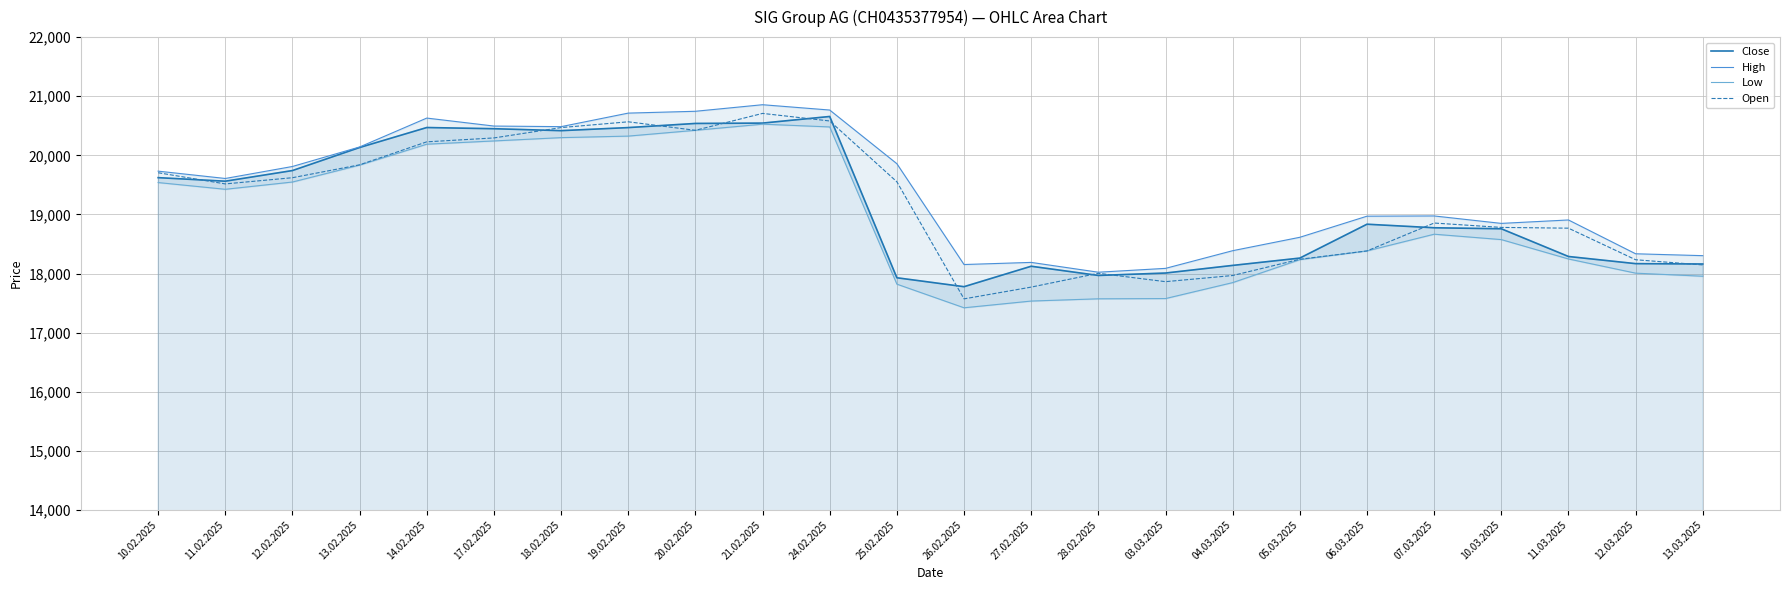

What is the minimum value shown in the chart?

17420